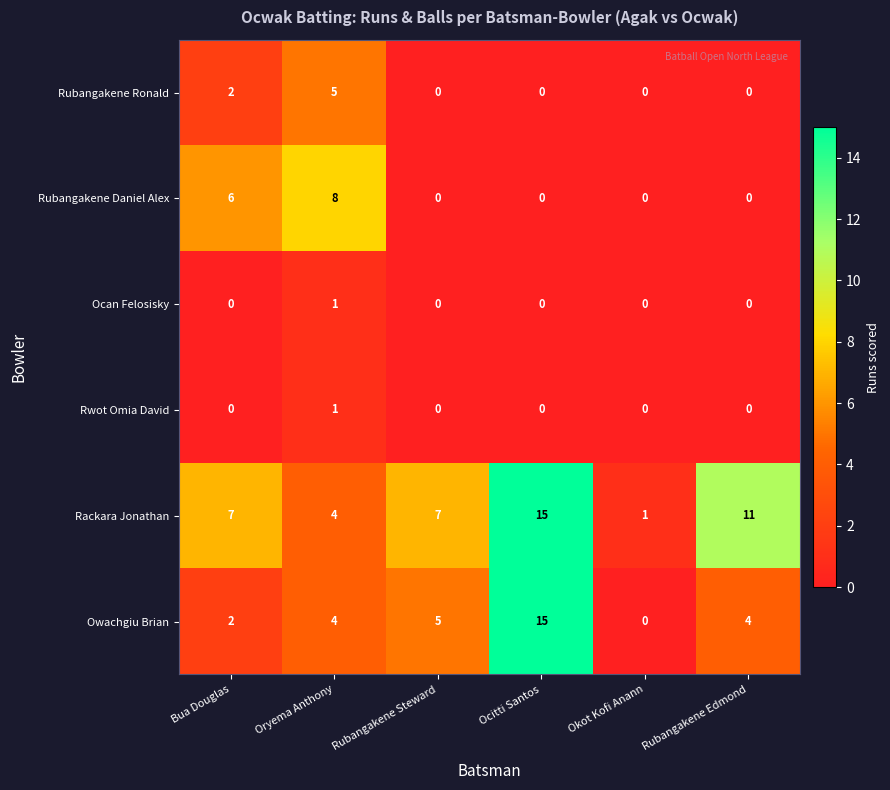

How many distinct data groups are displayed?

6